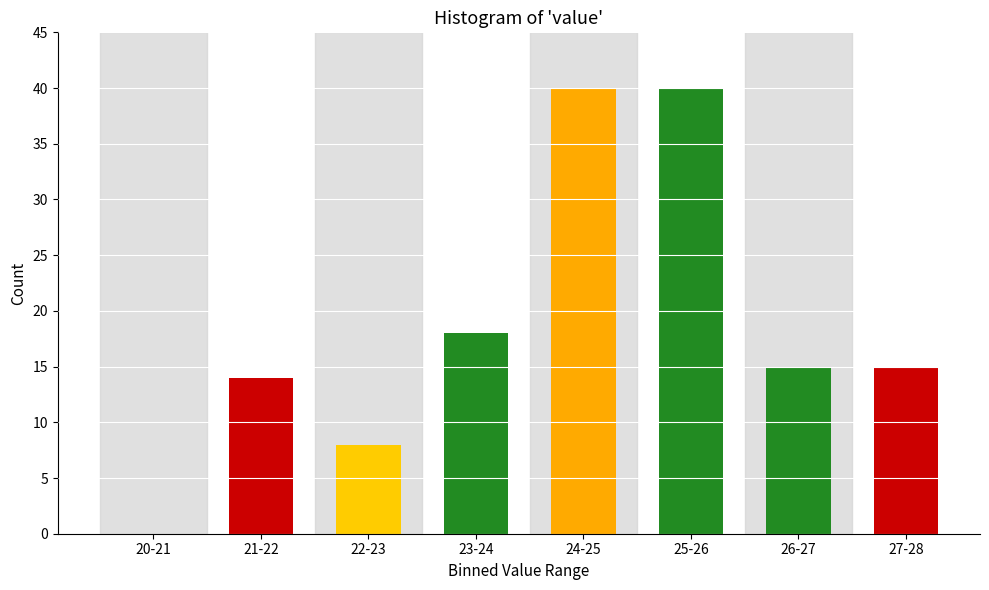

Reading left to right, extract all data points from this chart.

20-21=0	21-22=14	22-23=8	23-24=18	24-25=40	25-26=40	26-27=15	27-28=15